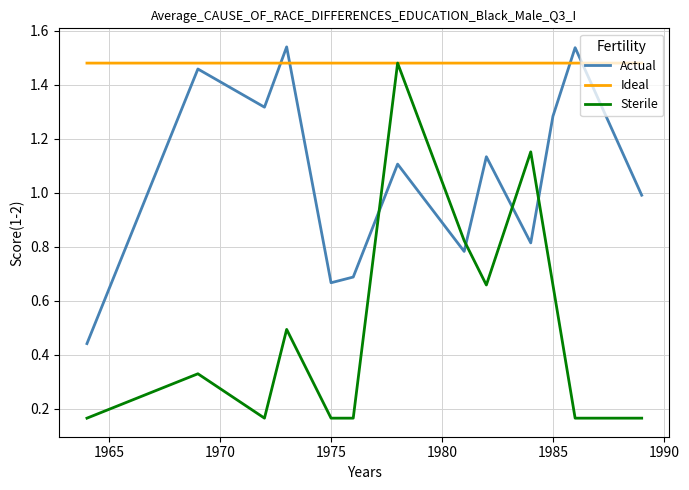

What are all the series names shown in the legend?

Actual, Ideal, Sterile